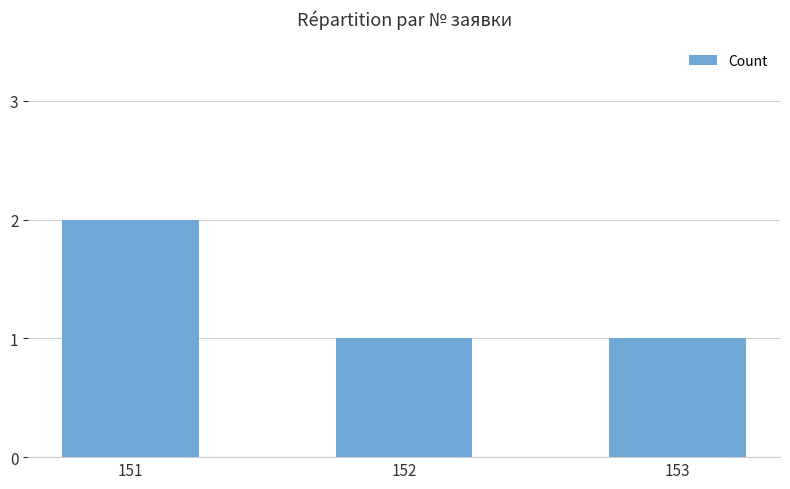

Reading right to left, extract all data points from this chart.

153=1	152=1	151=2